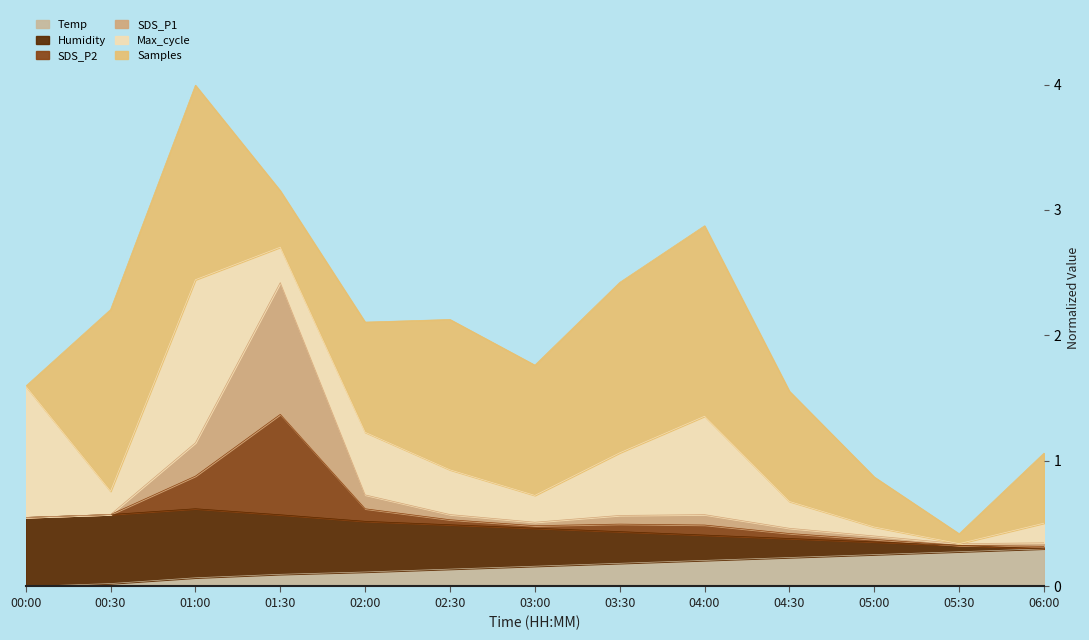

Is it true that Temp equals 0.3 at 05:30?

True